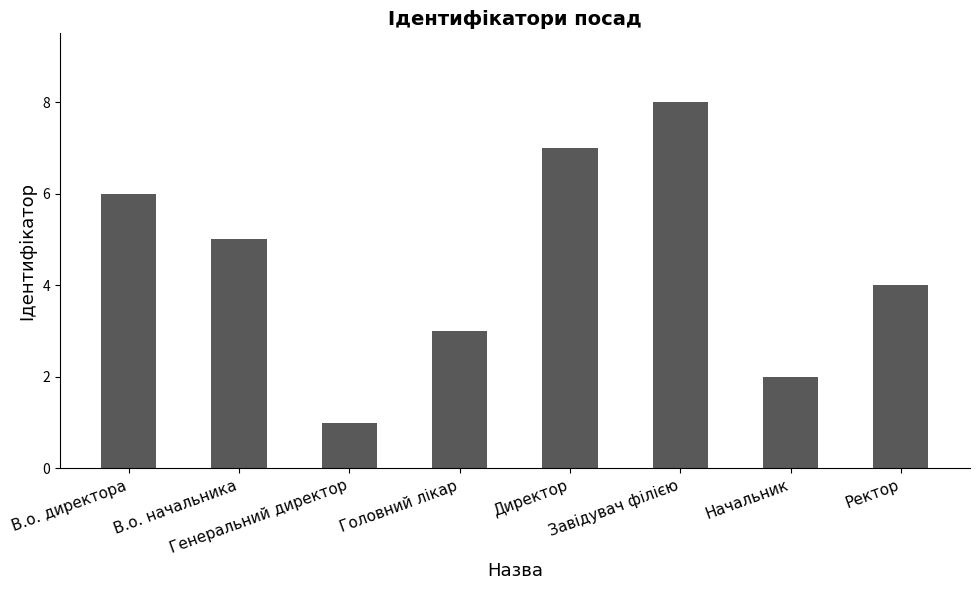

What is the sum of the values at В.о. директора and В.о. начальника?

11